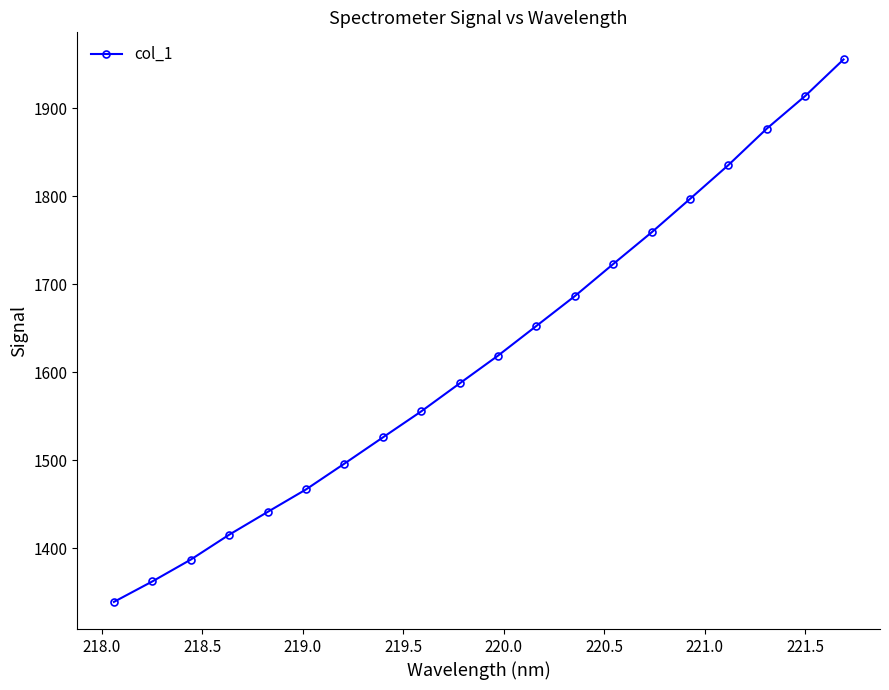

What is the value of the 12th point from the left?

1652.9